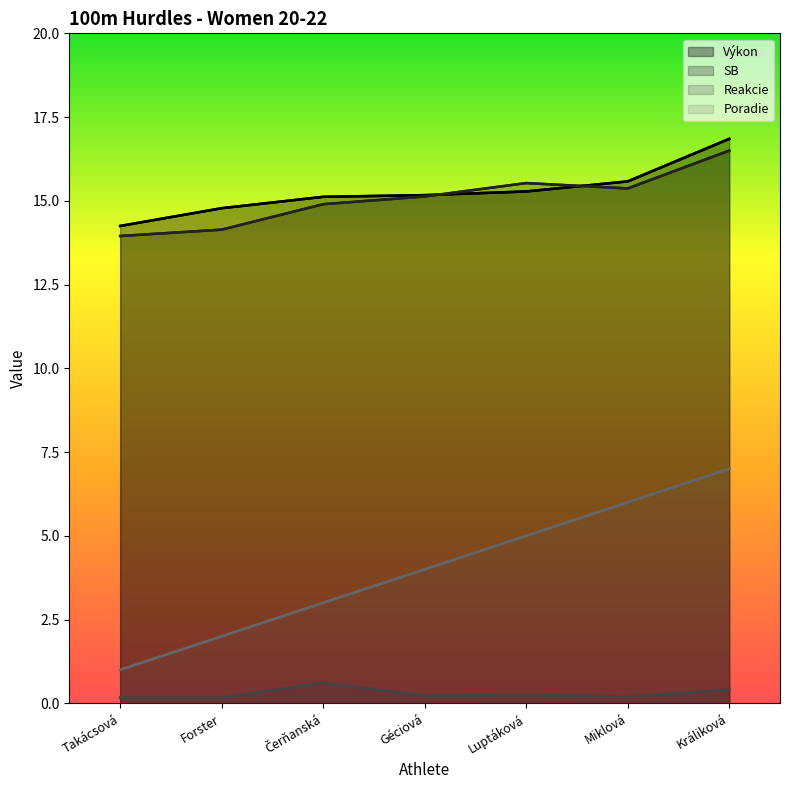

Count the Reakcie values in the range 0 to 1.

7